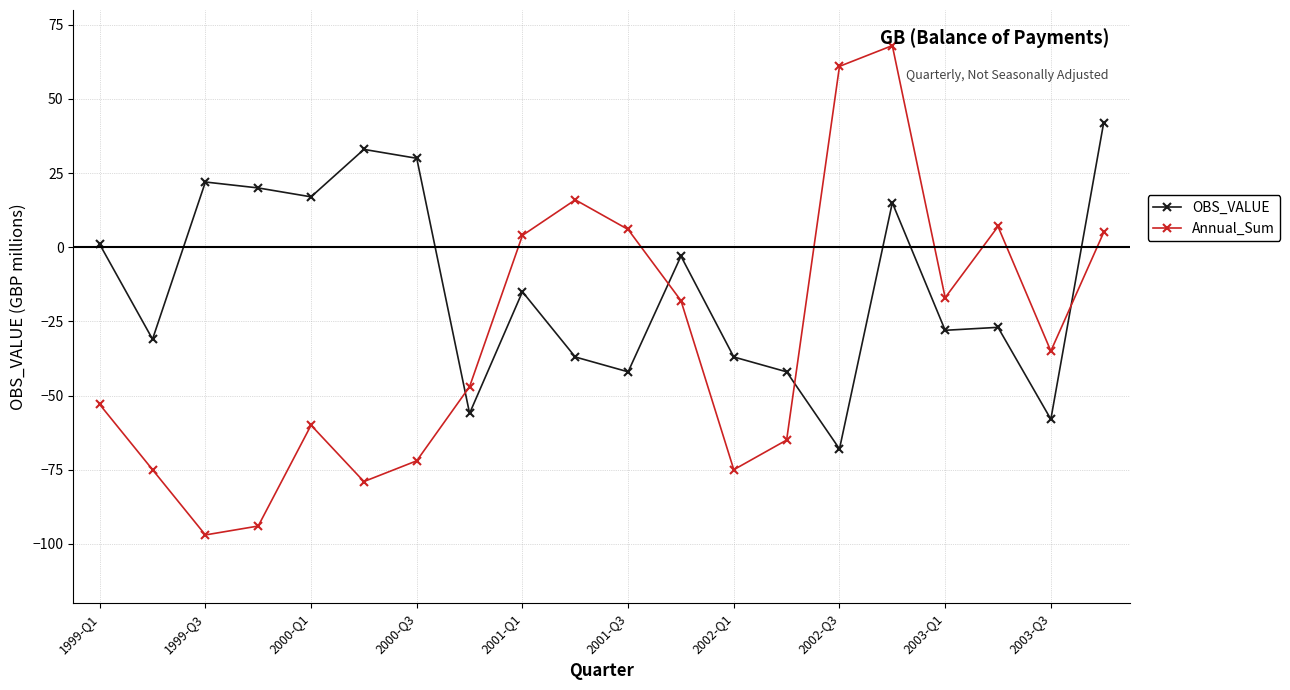

In Annual_Sum, how many points are higher than both neighbors (excluding endpoints)?

4